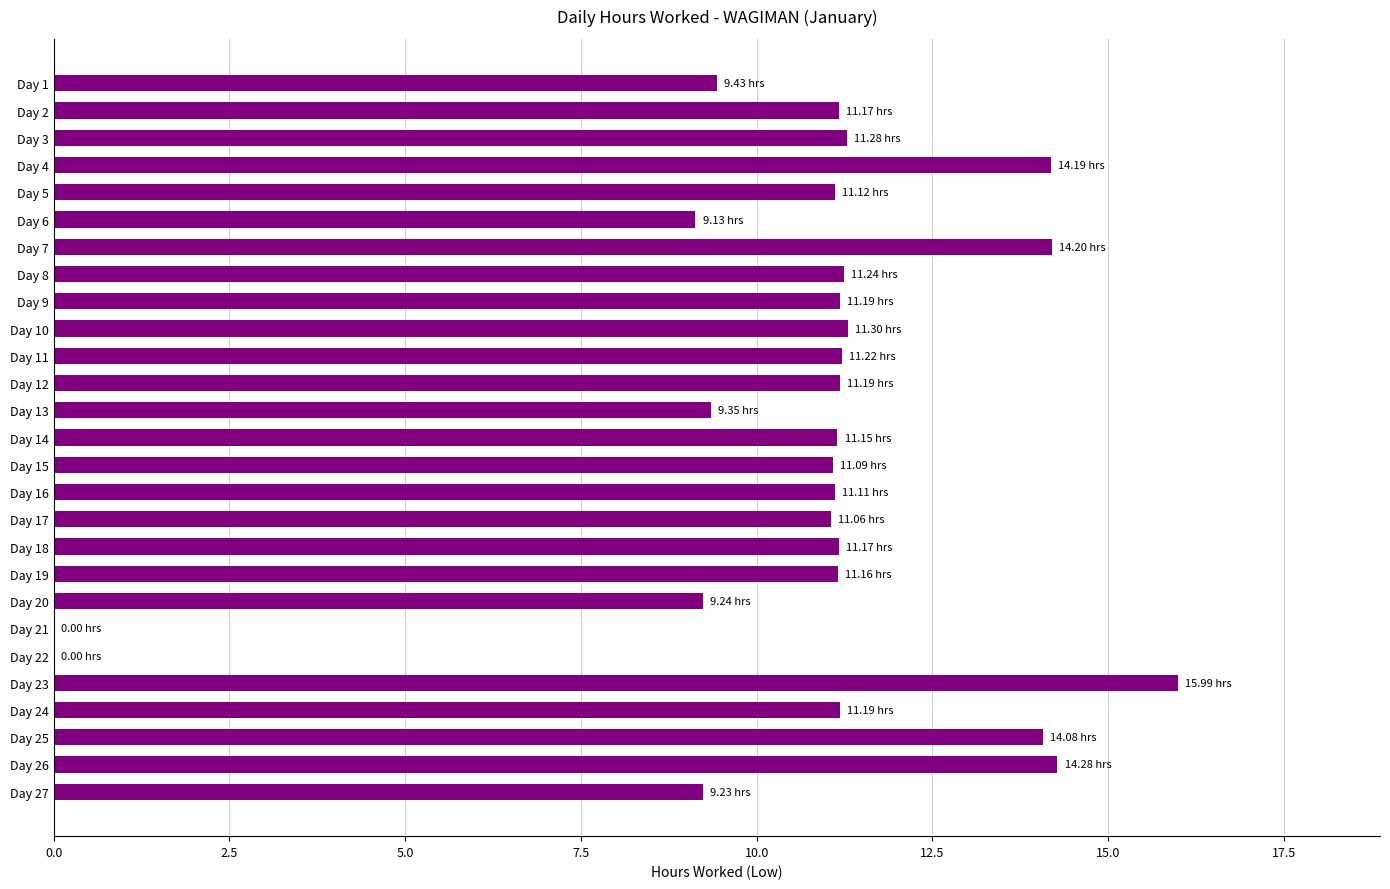

What is the change in value from Day 6 to Day 21?

-9.1